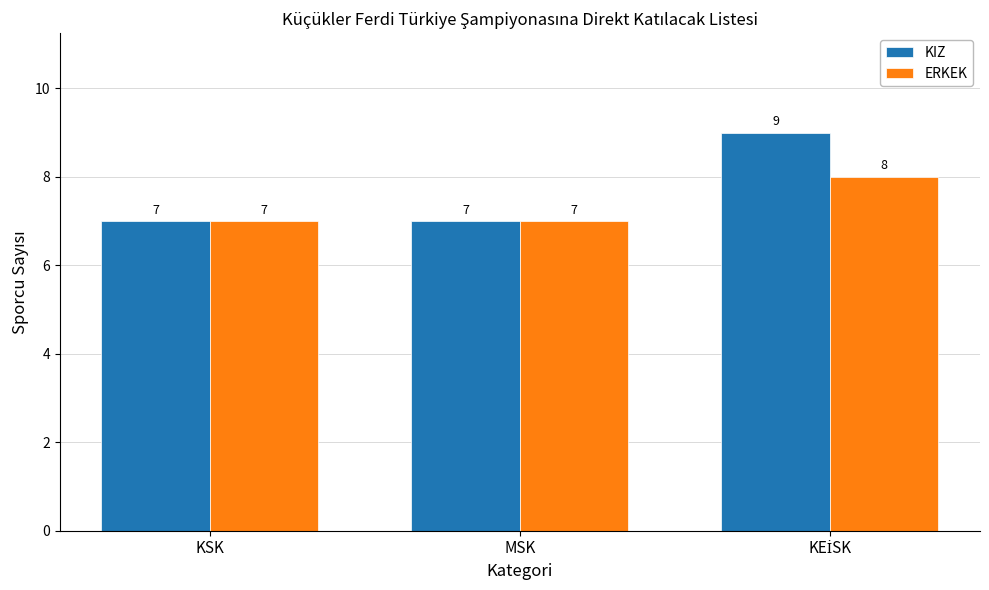

What is the maximum value shown in the chart?

9